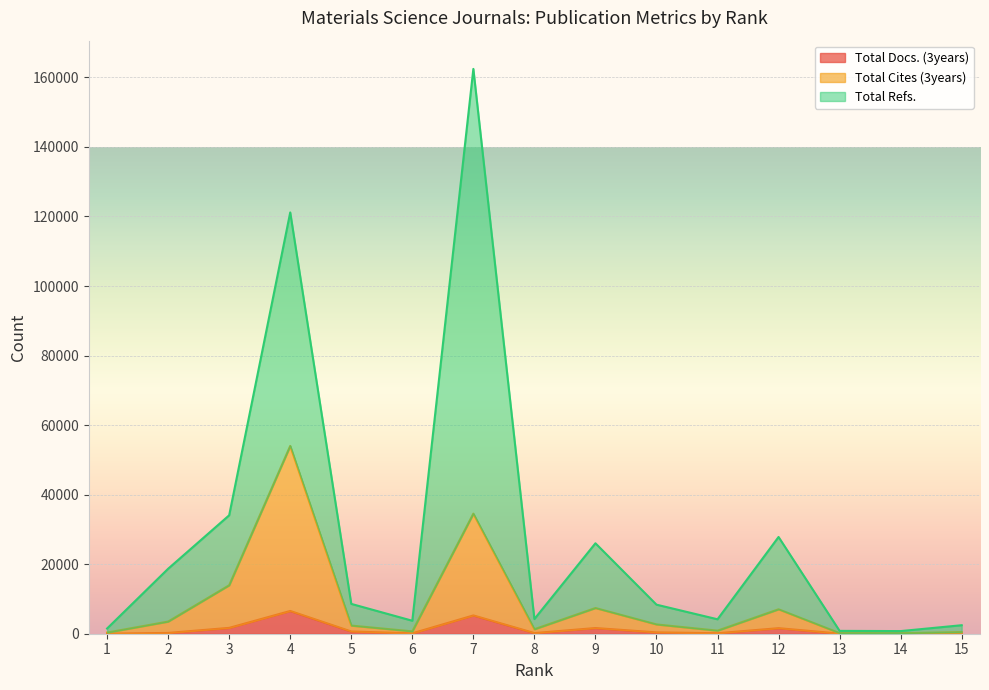

True or false: Total Docs. (3years) and Total Refs. cross at least once.

False